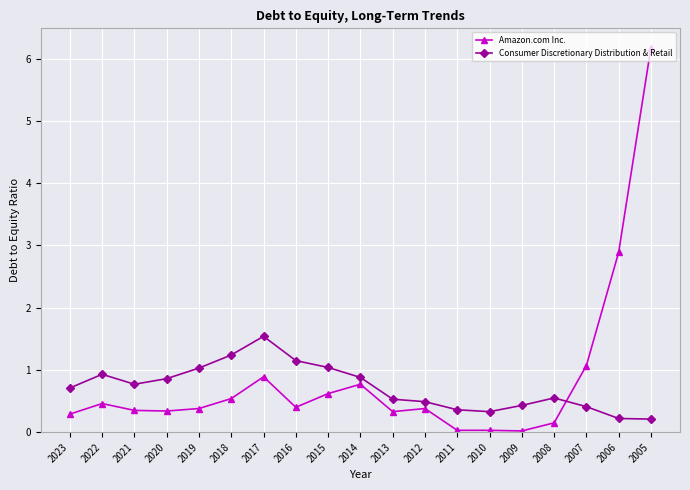

What is the sum of the Amazon.com Inc. values at 2013 and 2023?

0.6